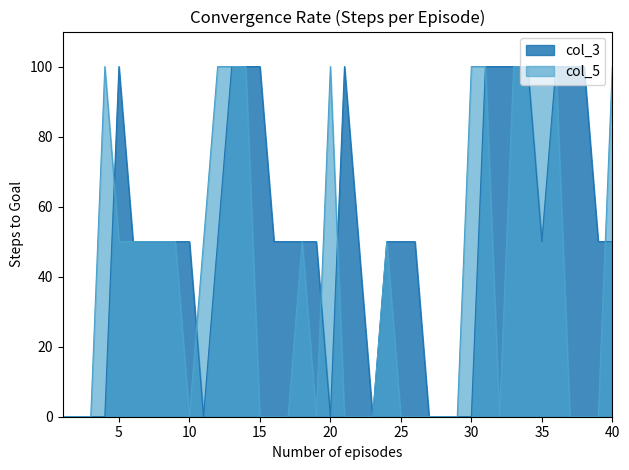

At which category does col_3 reach its first local peak?

5